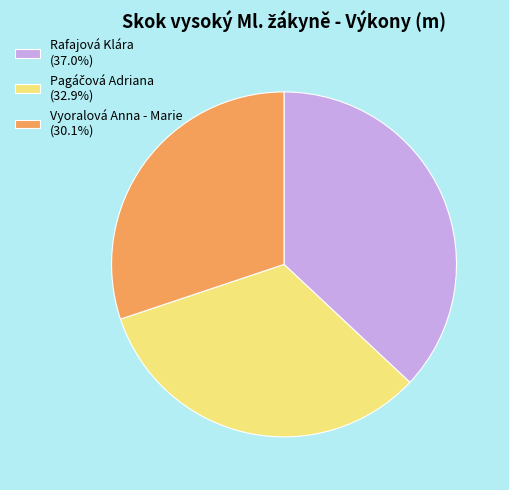

What is the ratio of the value at Vyoralová Anna - Marie to the value at Rafajová Klára?

0.8